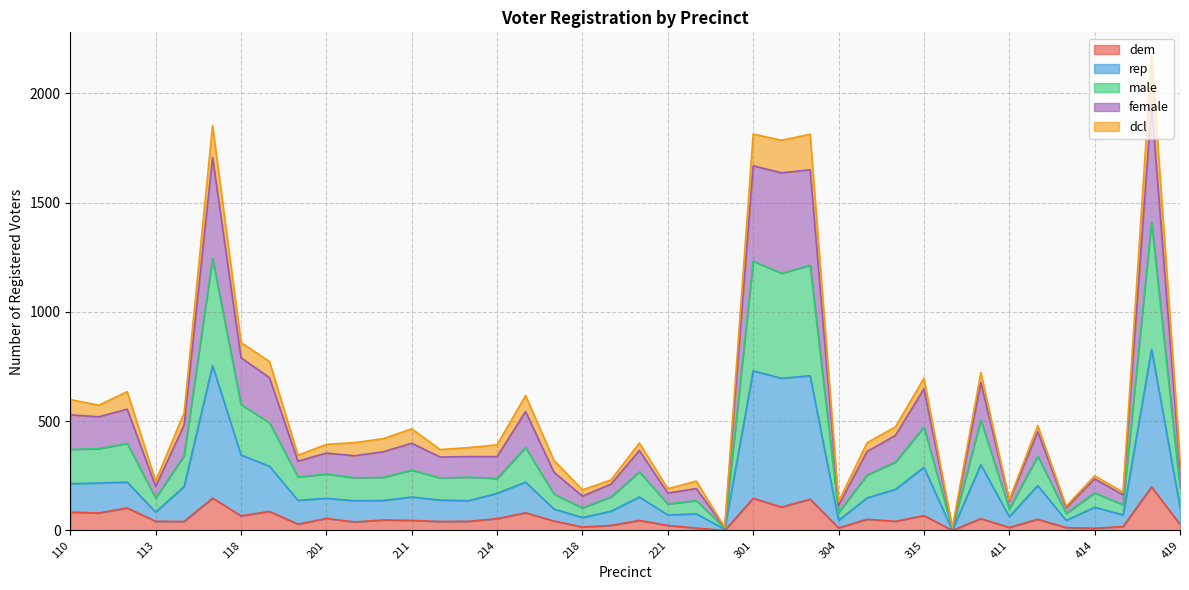

Which has a higher value, 211 or 216?

211